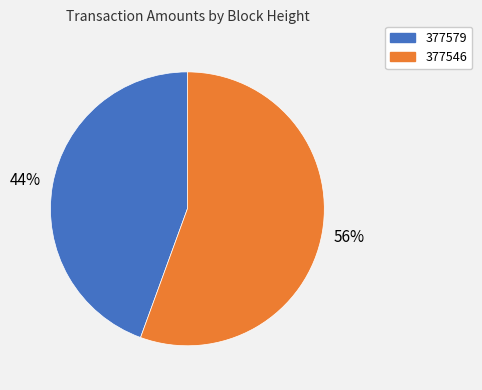

What percentage is the 377546 slice, to the nearest percent?

56%